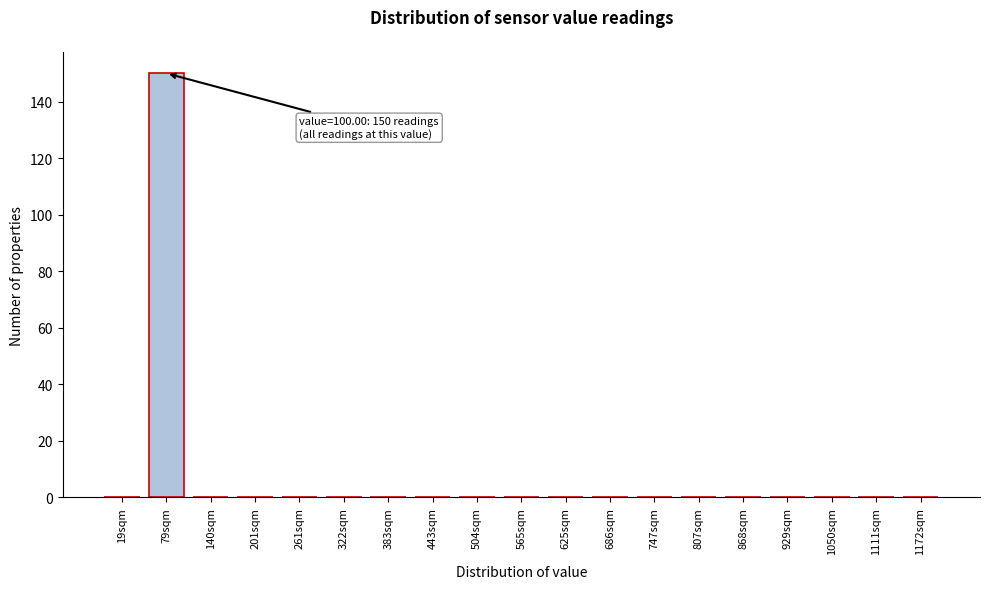

Reading left to right, transcribe all the data shown in this chart.

19sqm=0	79sqm=150	140sqm=0	201sqm=0	261sqm=0	322sqm=0	383sqm=0	443sqm=0	504sqm=0	565sqm=0	625sqm=0	686sqm=0	747sqm=0	807sqm=0	868sqm=0	929sqm=0	1050sqm=0	1111sqm=0	1172sqm=0